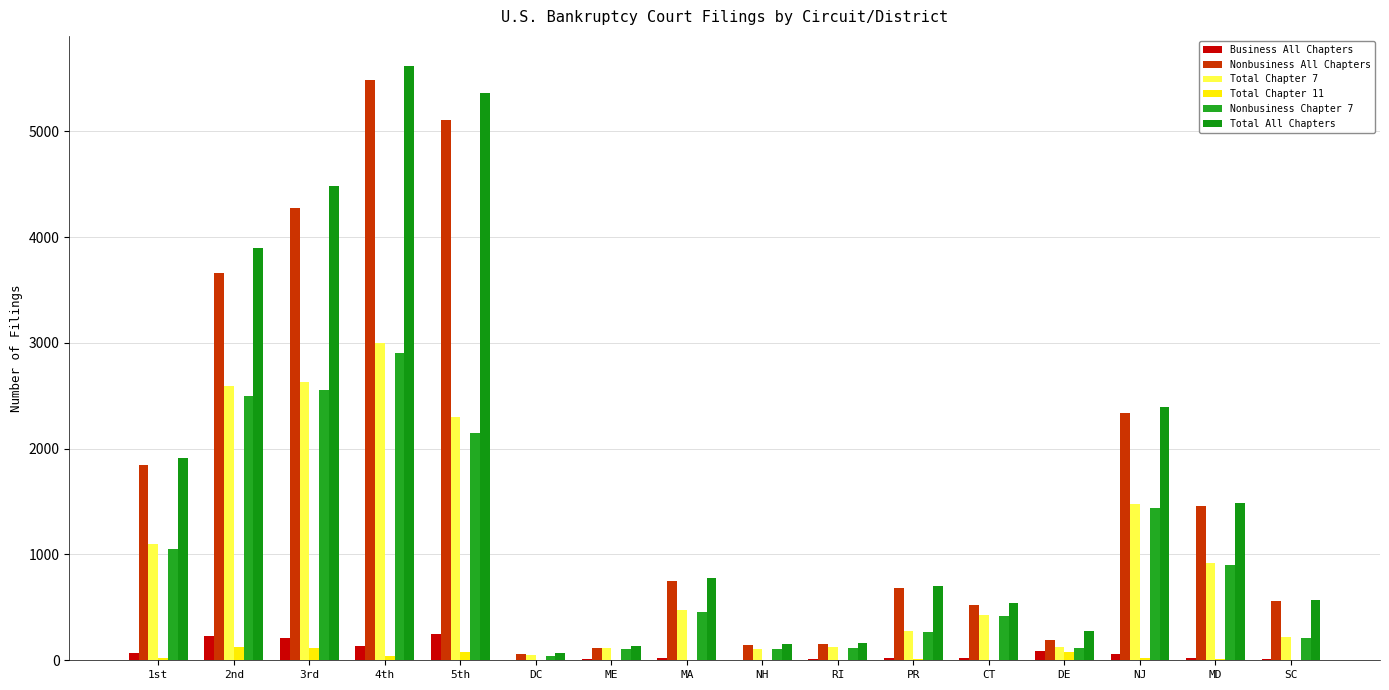

The Total Chapter 7 series shows 48 at DC. True or false?

True